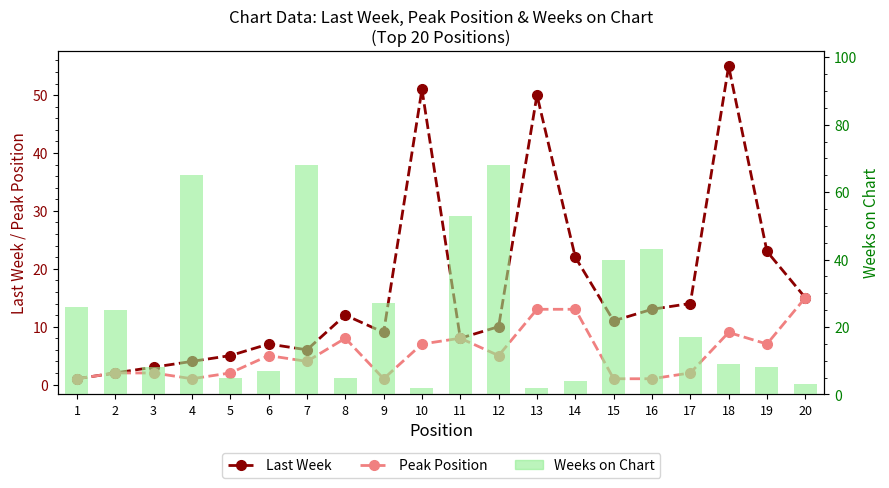

At how many categories does at least one series exceed 65?

2